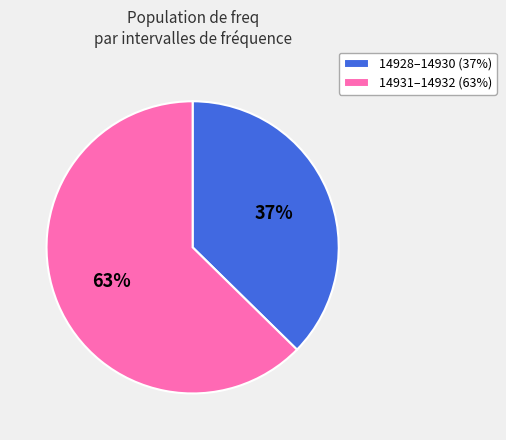

Is the sum of 14931–14932 (63%) and 14928–14930 (37%) greater than half?

Yes